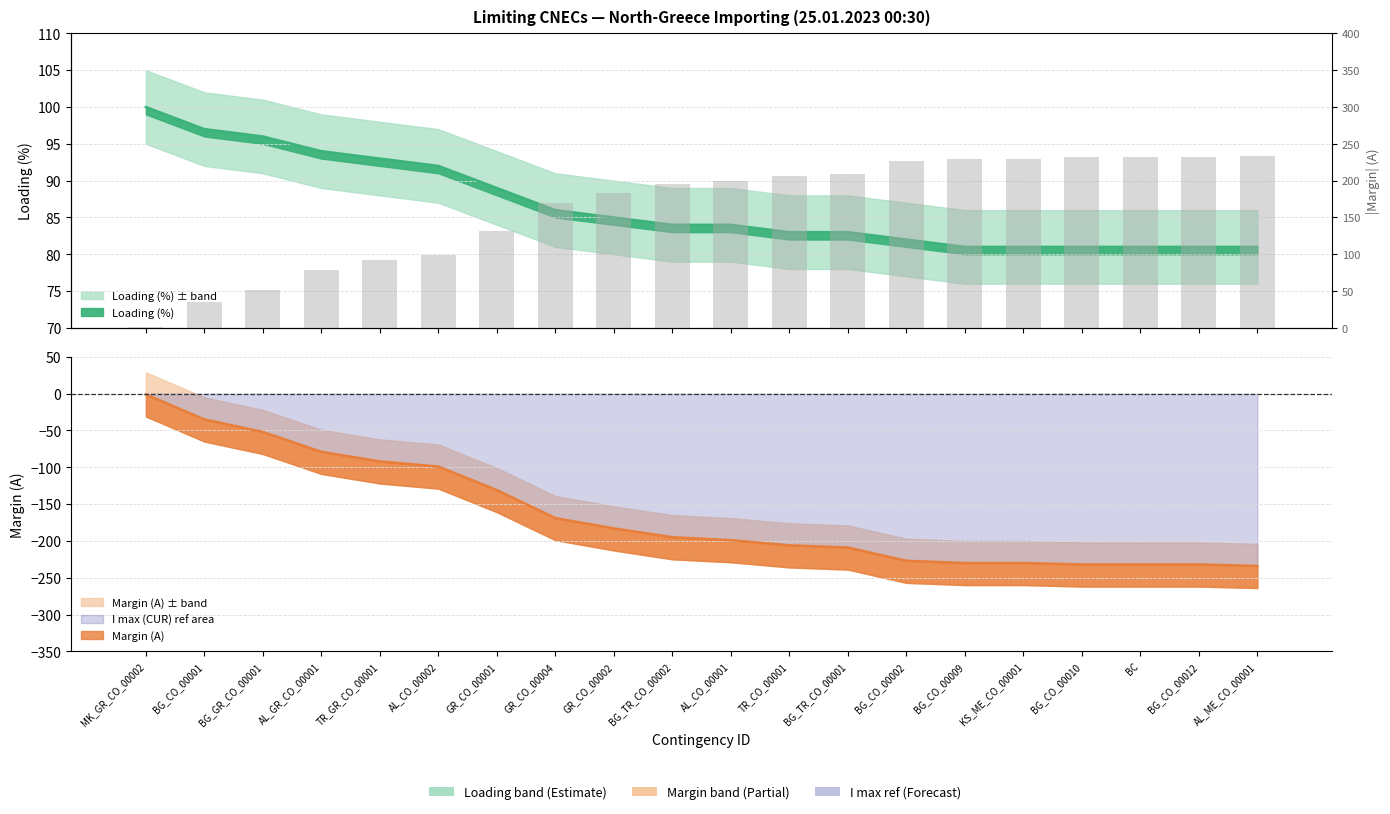

Is it true that the value at BG_CO_00012 is 391?

False